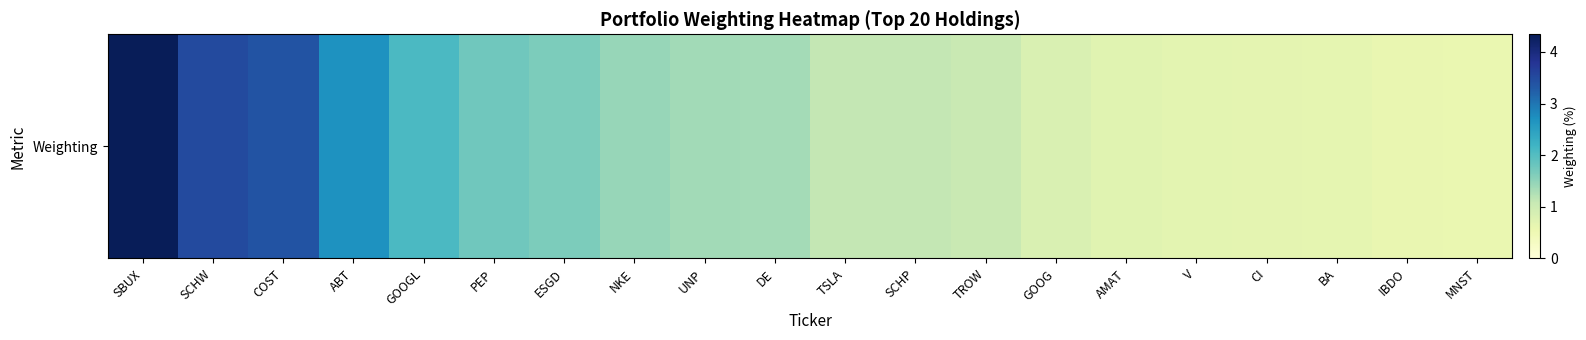

Reading left to right, transcribe all the data shown in this chart.

4.3	3.5	3.4	2.7	2.1	1.7	1.7	1.5	1.4	1.3	1.1	1.1	1.1	0.8	0.7	0.7	0.7	0.6	0.6	0.6